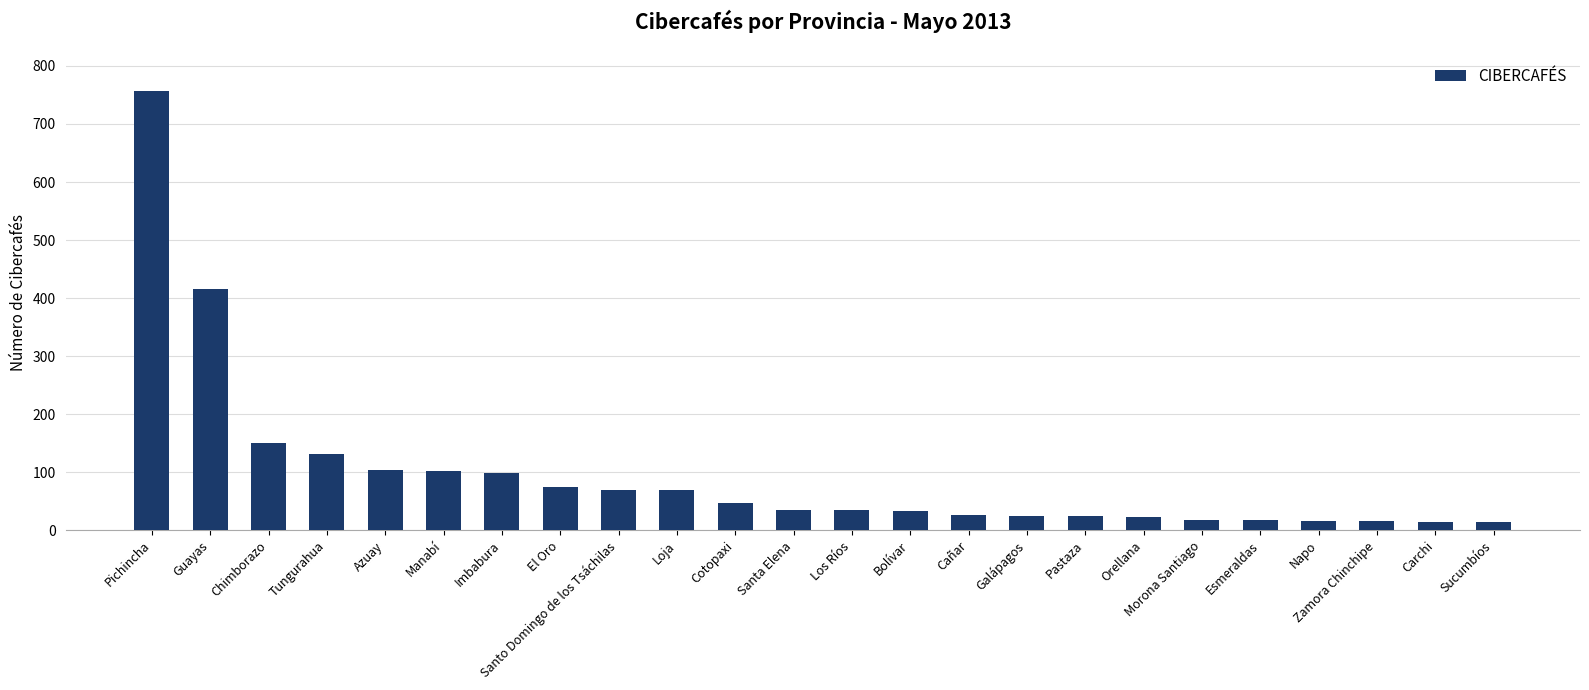

At which label is the value closest to 385?

Guayas